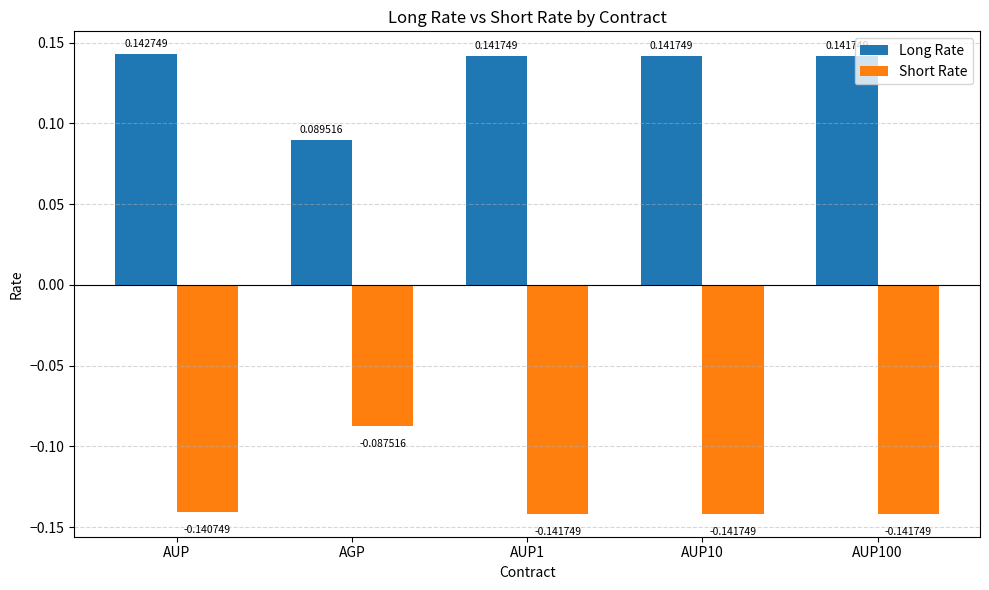

At which label does Short Rate reach its peak?

AGP